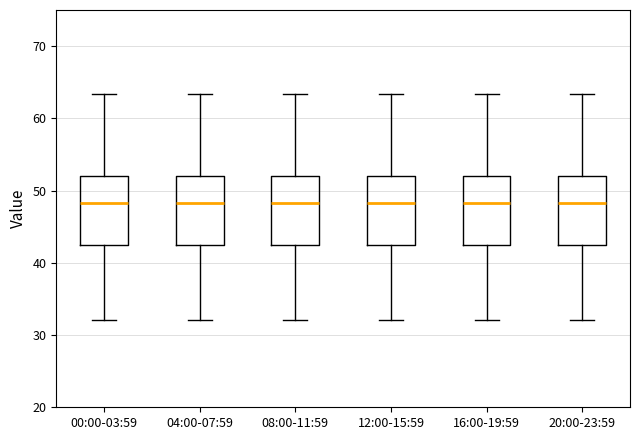

Reading left to right, transcribe this box plot: for each box, give where its median line is, the range the box spans, and where its two whiskers end, as read against the y-axis. The values are not printed on the chart, so give them approximately, as read against the axis.

00:00-03:59: median 48, box 42 to 52, whiskers 32 to 63
04:00-07:59: median 48, box 42 to 52, whiskers 32 to 63
08:00-11:59: median 48, box 42 to 52, whiskers 32 to 63
12:00-15:59: median 48, box 42 to 52, whiskers 32 to 63
16:00-19:59: median 48, box 42 to 52, whiskers 32 to 63
20:00-23:59: median 48, box 42 to 52, whiskers 32 to 63